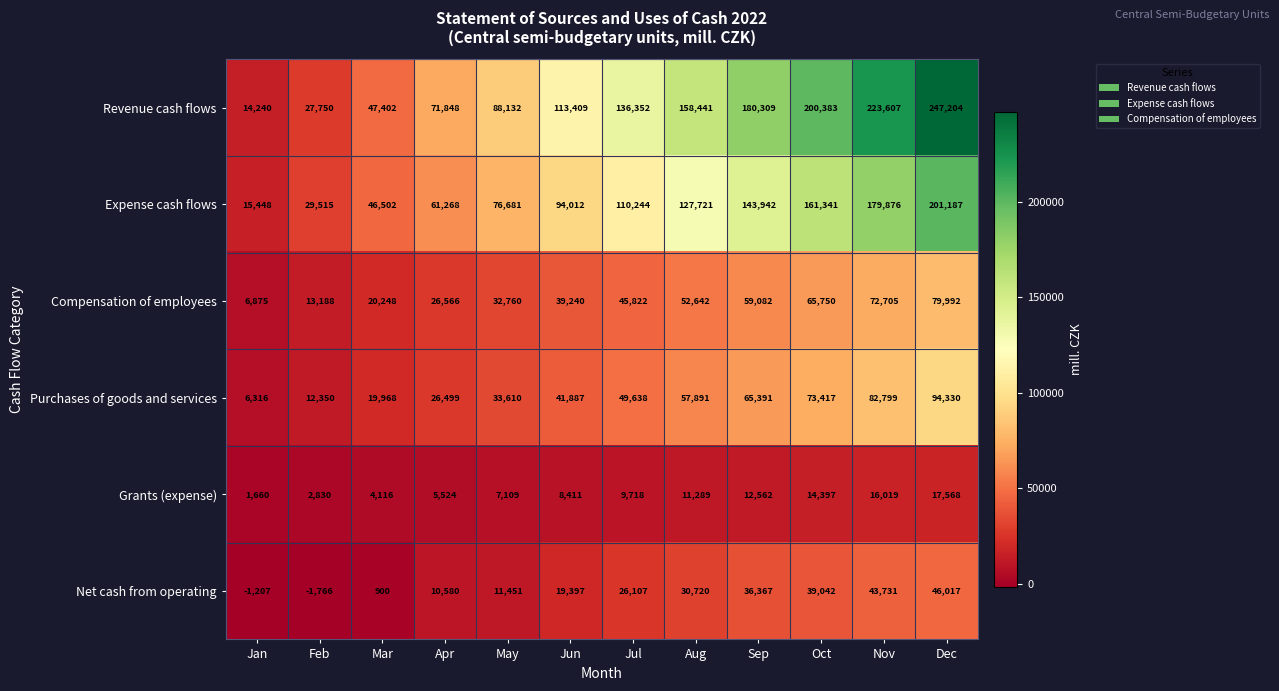

What is the approximate value of Grants (expense) at Sep, to the nearest 10?

12560